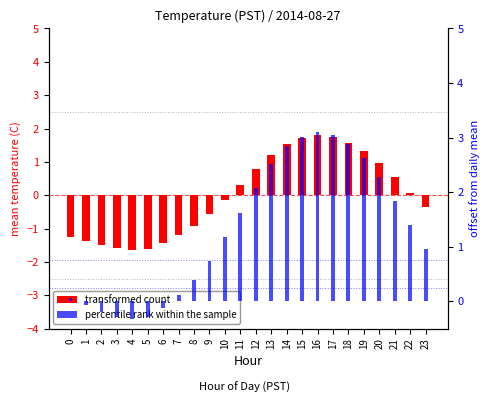

How many negative values does the percentile rank within the sample series have?

6